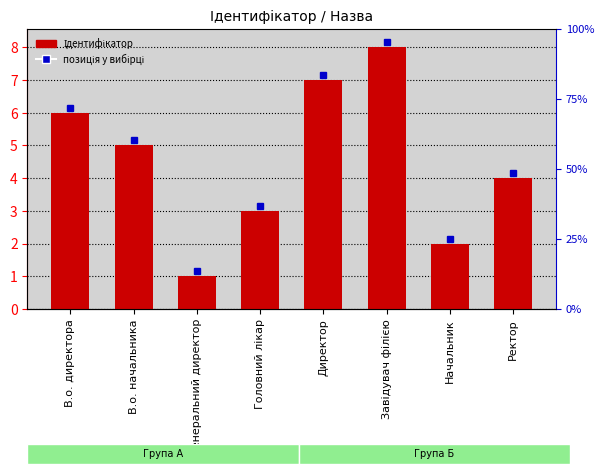

The value at Завідувач філією is 8. True or false?

True